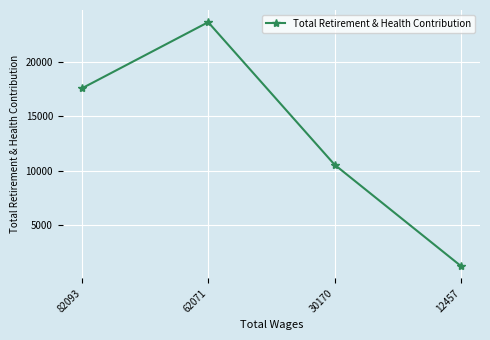

Reading left to right, list all the values displayed in this chart.

82093=17589	62071=23706	30170=10541	12457=1174